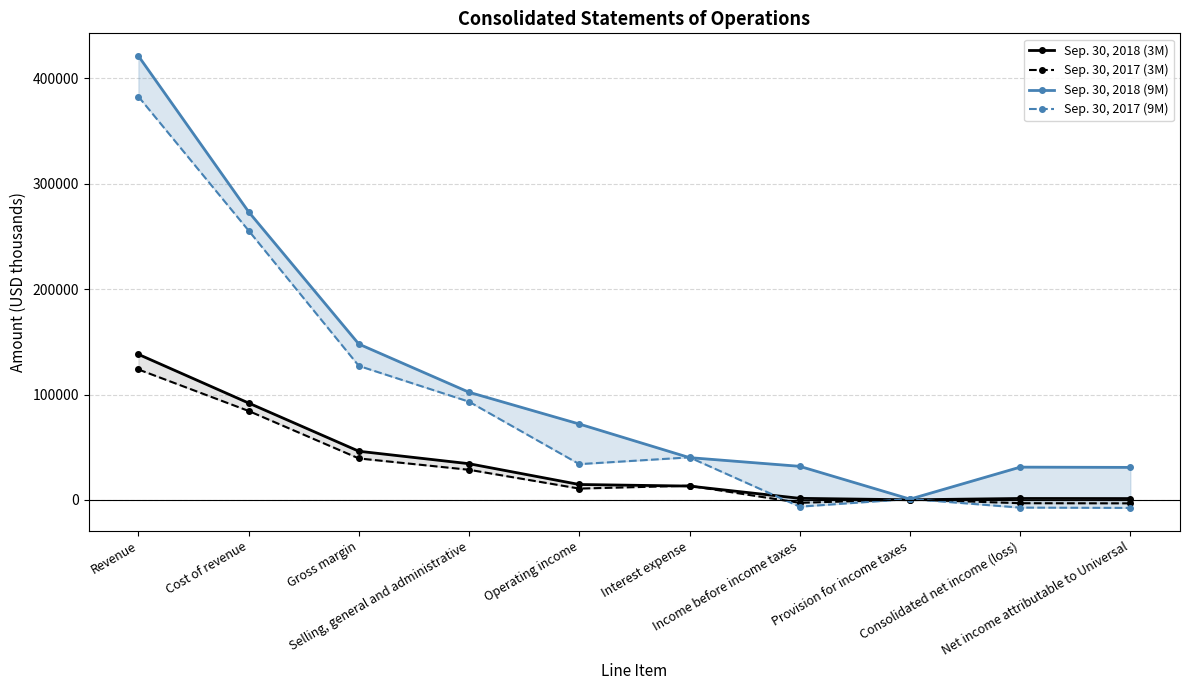

What is the difference between the maximum and second lowest values in the Sep. 30, 2018 (9M) series?

390305